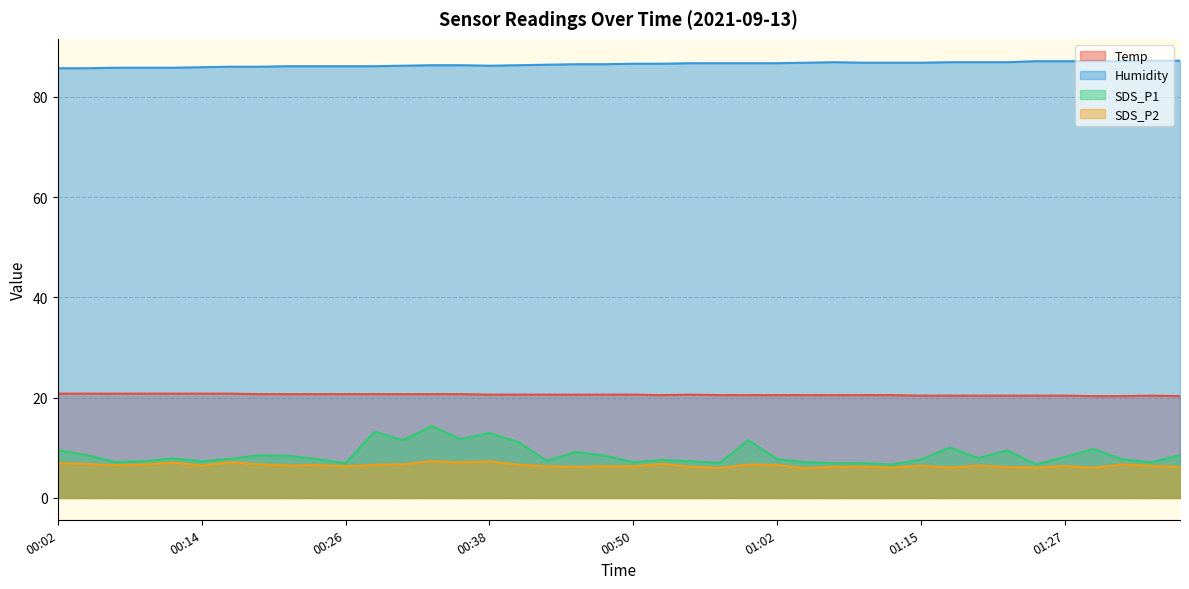

True or false: SDS_P1 and Temp cross at least once.

False